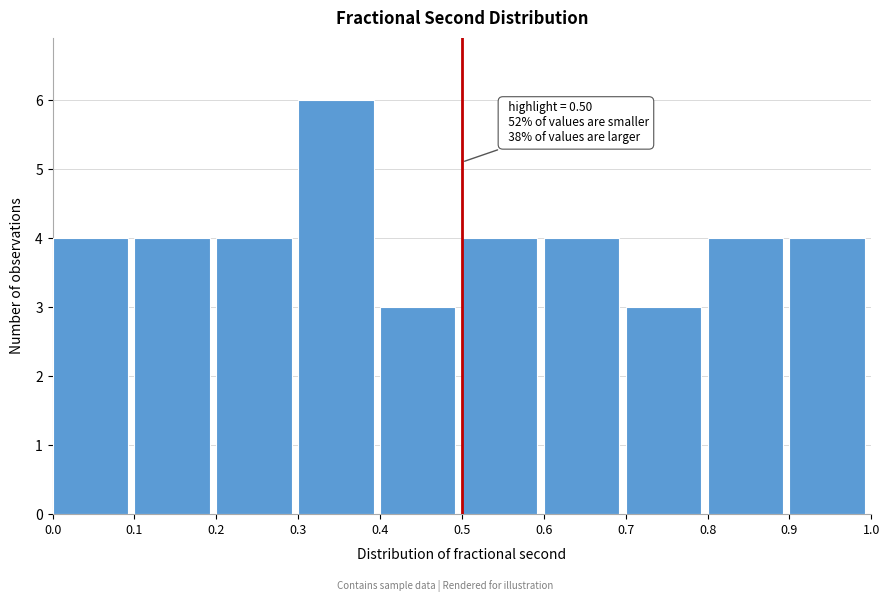

Over which range of the x-axis is the bar tallest?

0.3 to 0.4